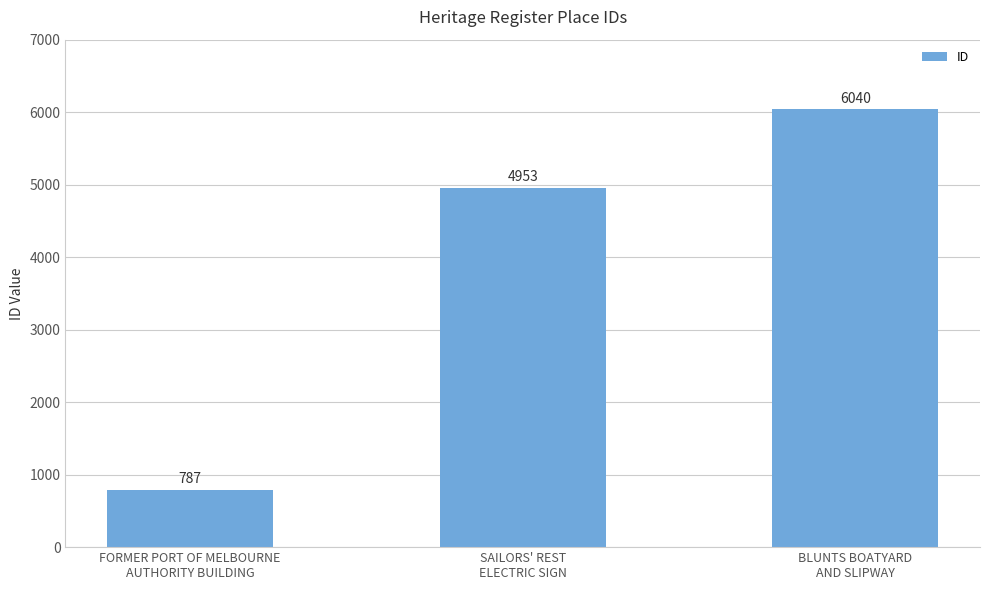

Which category has the highest value across all series?

BLUNTS BOATYARD
AND SLIPWAY